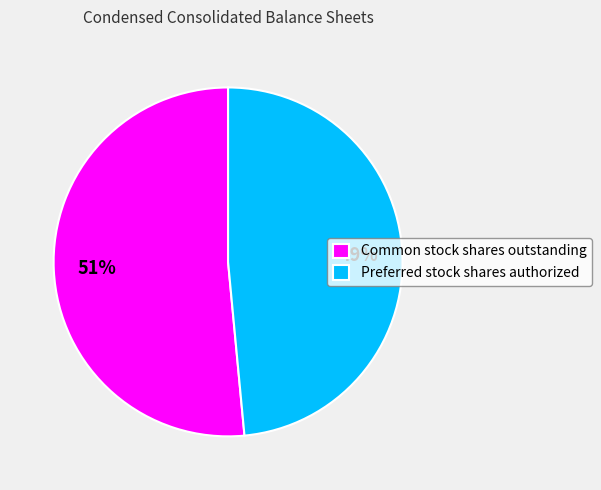

How many slices are in this pie chart?

2